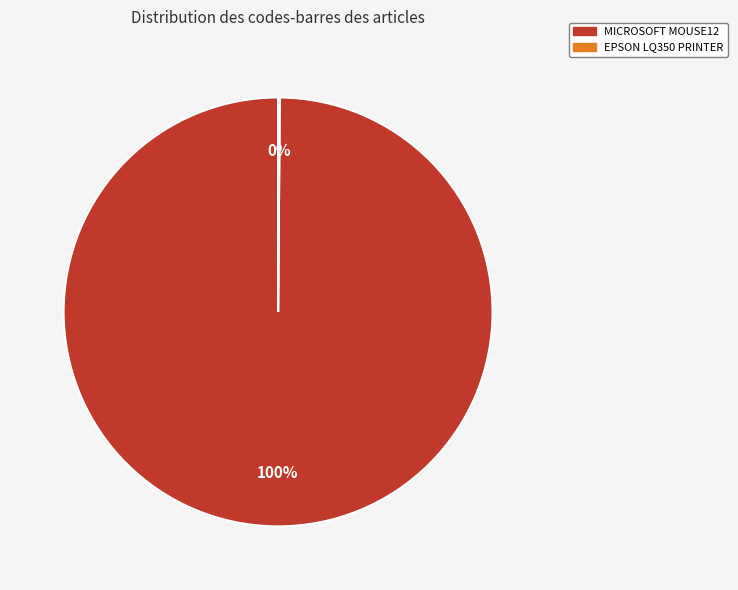

To the nearest percent, what percentage of the pie is MICROSOFT MOUSE12?

100%